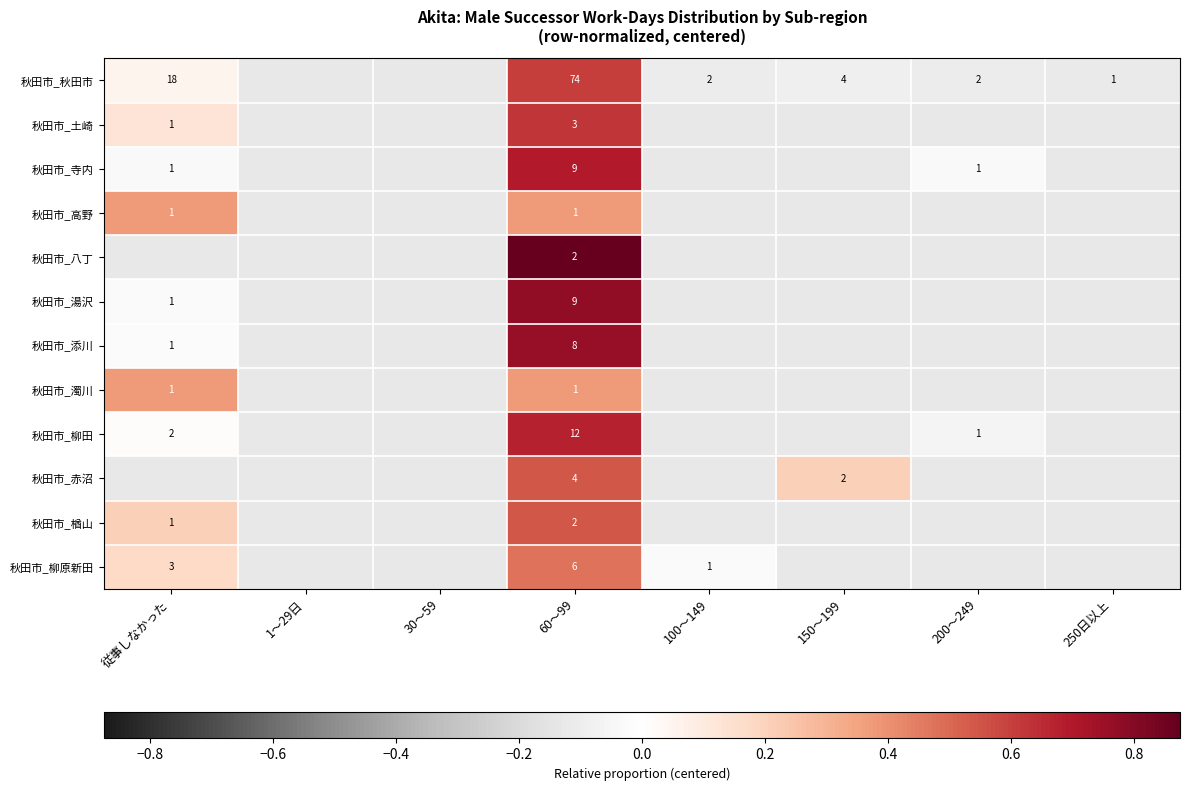

What is the sum of the 秋田市_赤沼 values at 200～249 and 30～59?

-0.2